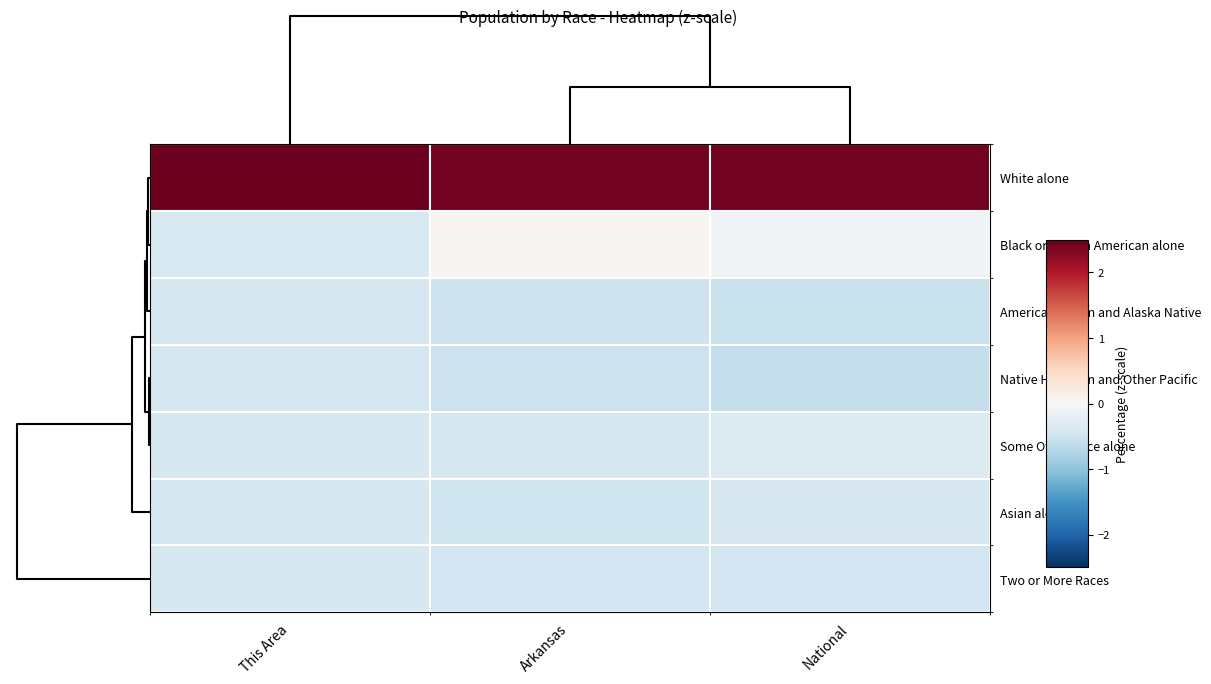

What is the minimum value shown in the chart?

-0.6